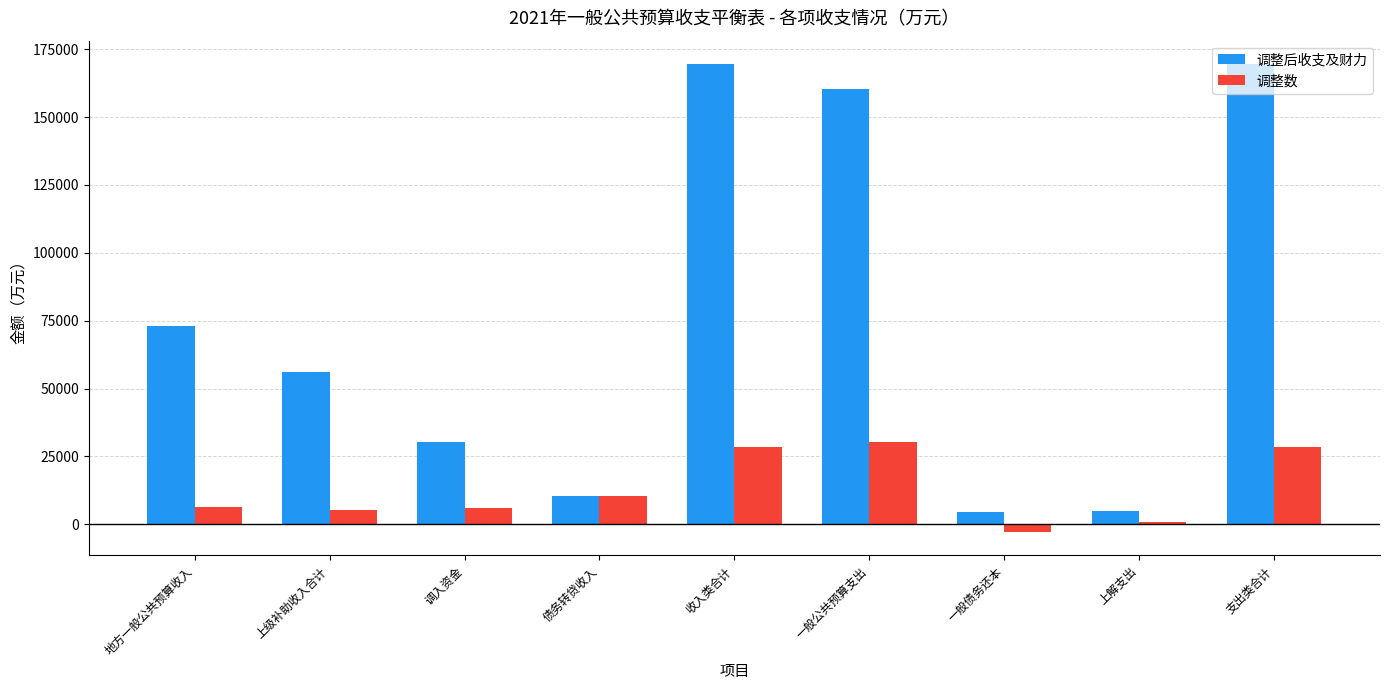

What is the label of the 1st bar from the right?

支出类合计